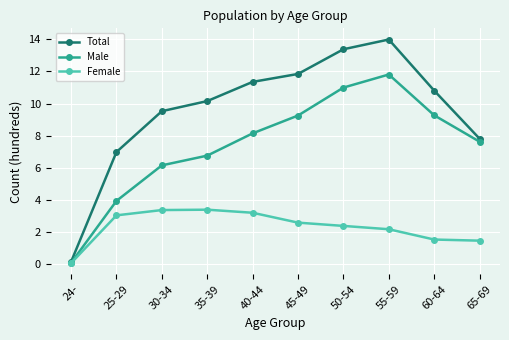

At which category does Male reach its first local peak?

55-59